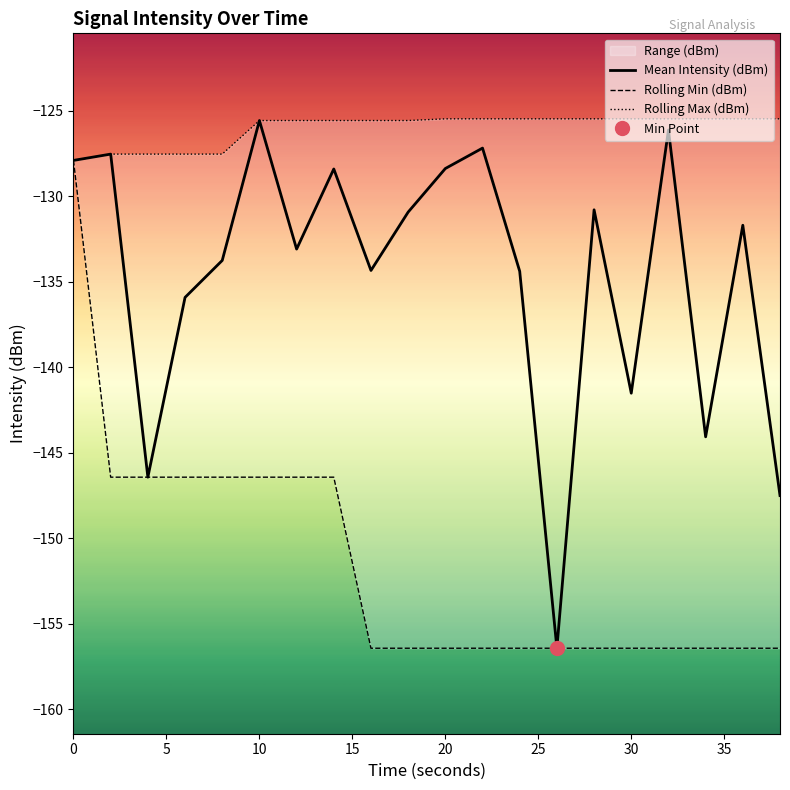

Where is Rolling Max (dBm) nearest to the value -126?

10